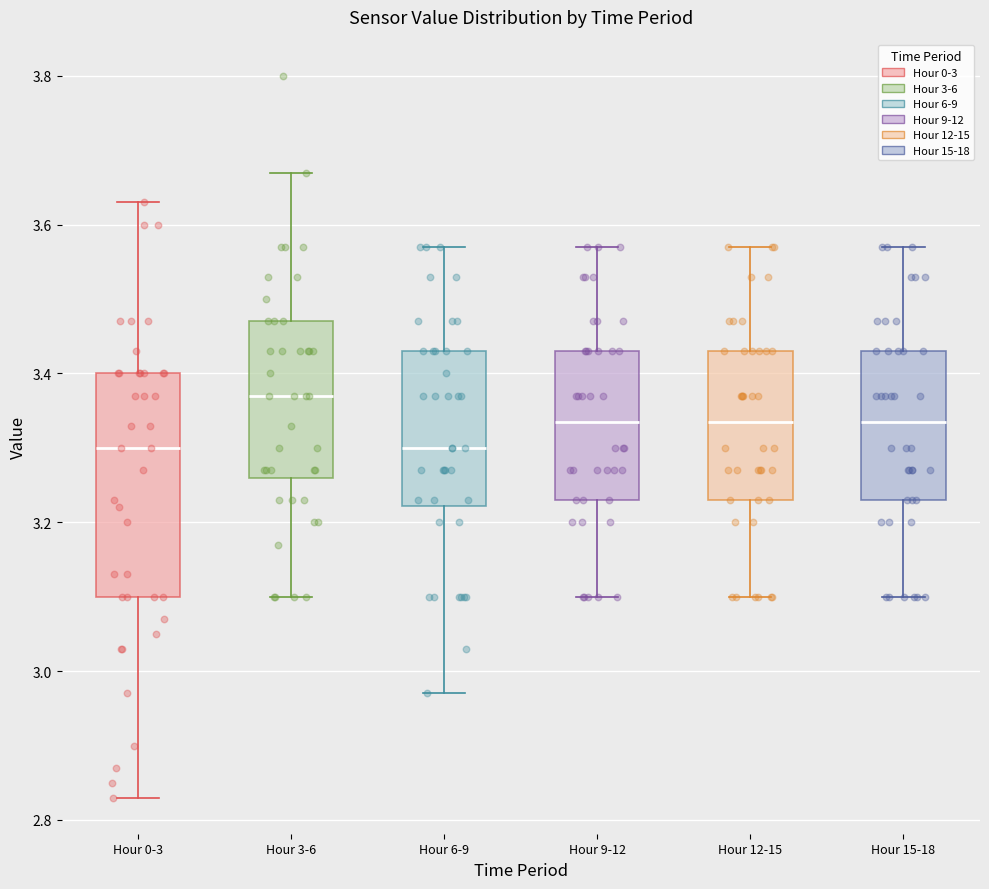

Reading left to right, transcribe this box plot: for each box, give where its median line is, the range the box spans, and where its two whiskers end, as read against the y-axis. The values are not printed on the chart, so give them approximately, as read against the axis.

Hour 0-3: median 3.30, box 3.10 to 3.40, whiskers 2.84 to 3.64
Hour 3-6: median 3.38, box 3.26 to 3.48, whiskers 3.10 to 3.68
Hour 6-9: median 3.30, box 3.22 to 3.44, whiskers 2.98 to 3.58
Hour 9-12: median 3.34, box 3.24 to 3.44, whiskers 3.10 to 3.58
Hour 12-15: median 3.34, box 3.24 to 3.44, whiskers 3.10 to 3.58
Hour 15-18: median 3.34, box 3.24 to 3.44, whiskers 3.10 to 3.58